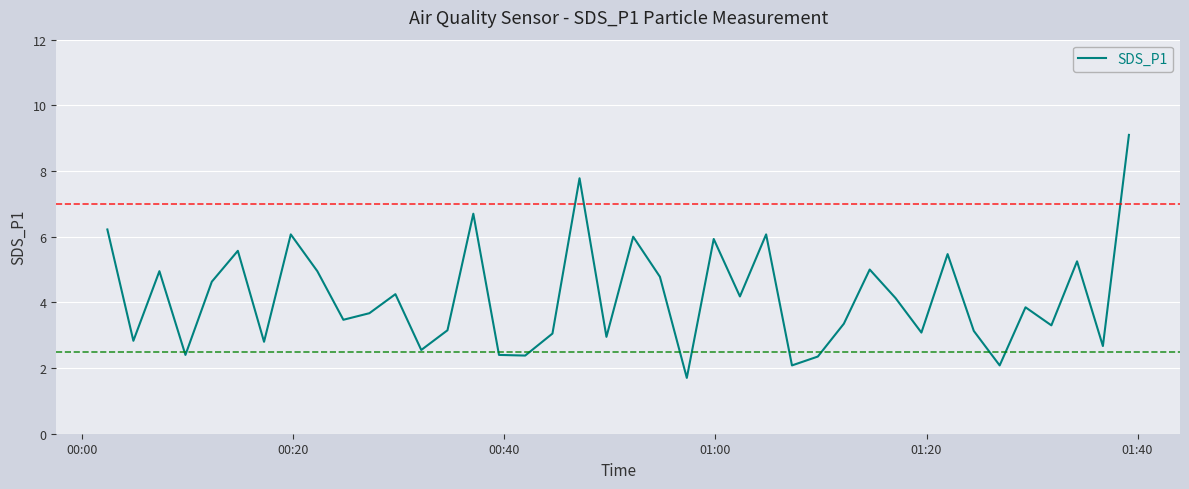

What is the difference between the maximum and minimum values?

7.4